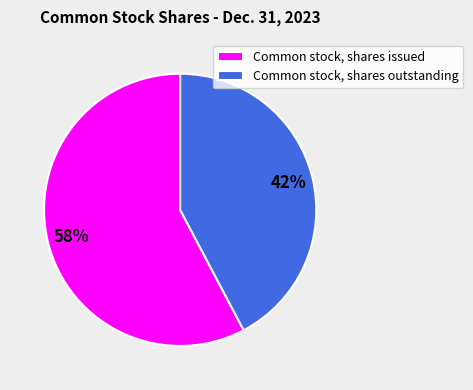

Does any single category account for the majority?

Yes